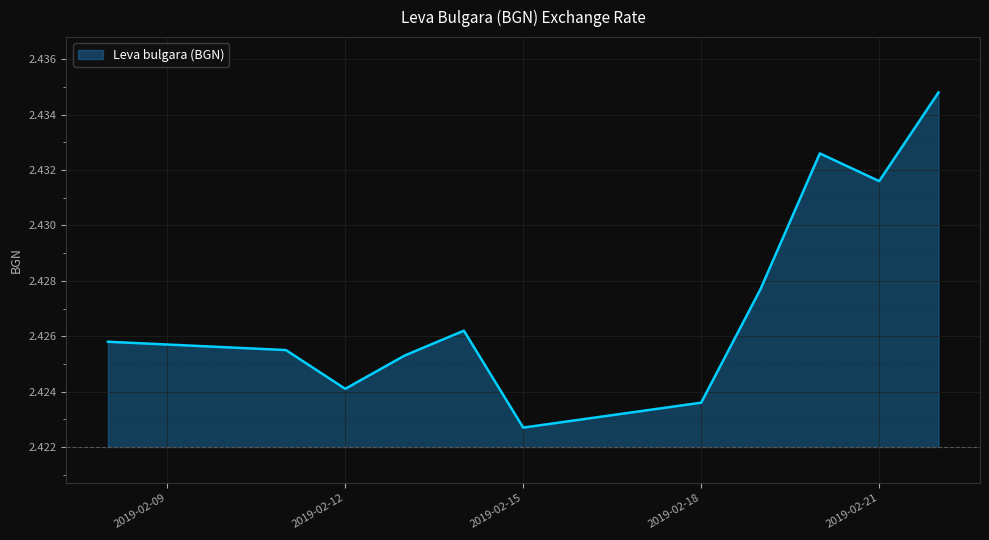

How many distinct data groups are displayed?

1